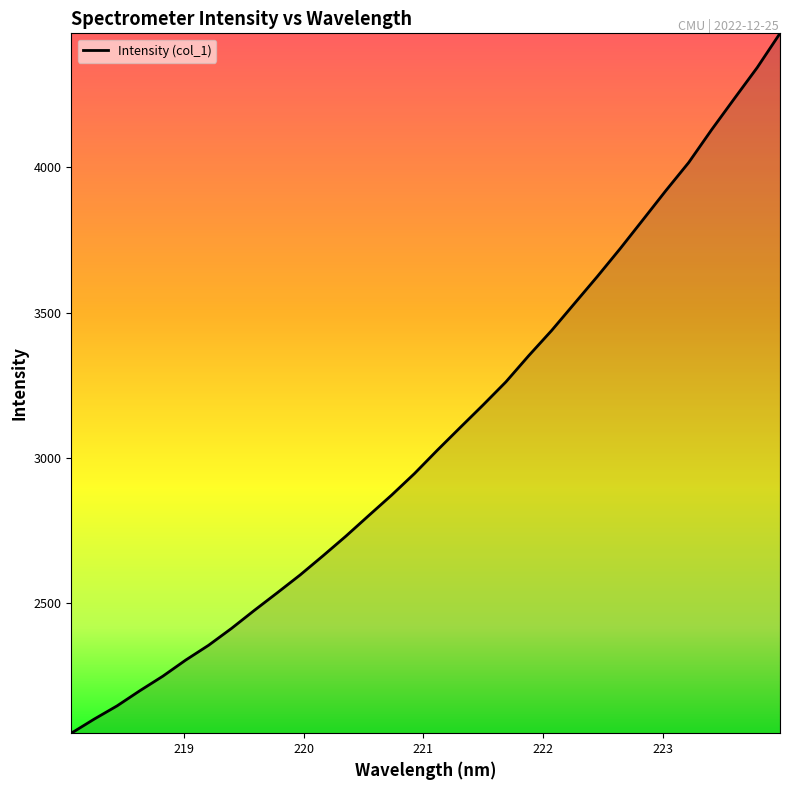

What is the greatest value displayed?

4460.8